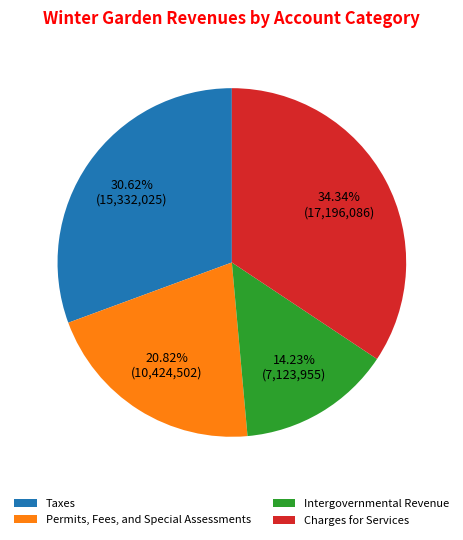

What is the smallest slice in the pie chart?

Intergovernmental Revenue